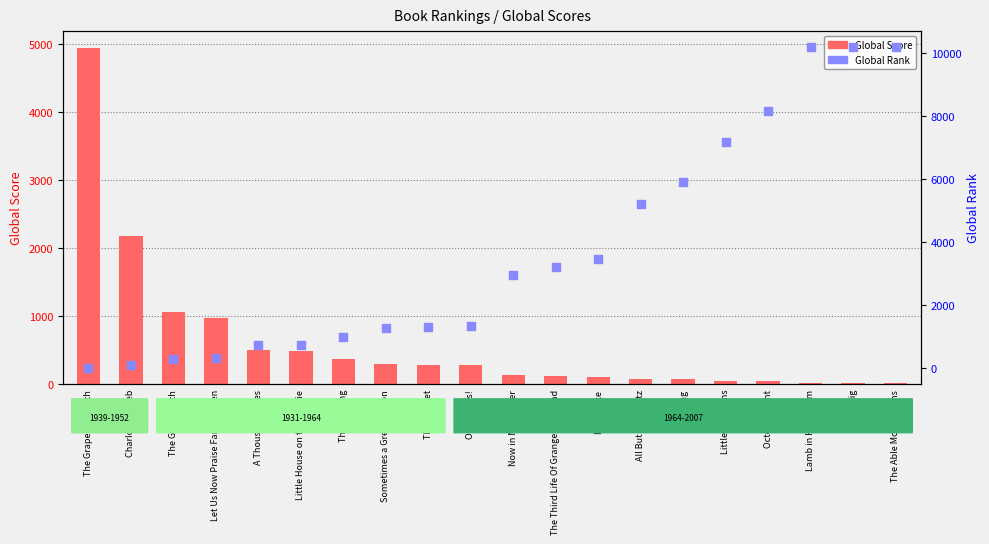

Is the value of Global Score at Lamb in His Bosom greater than the value of Global Rank at Let Us Now Praise Famous Men?

No